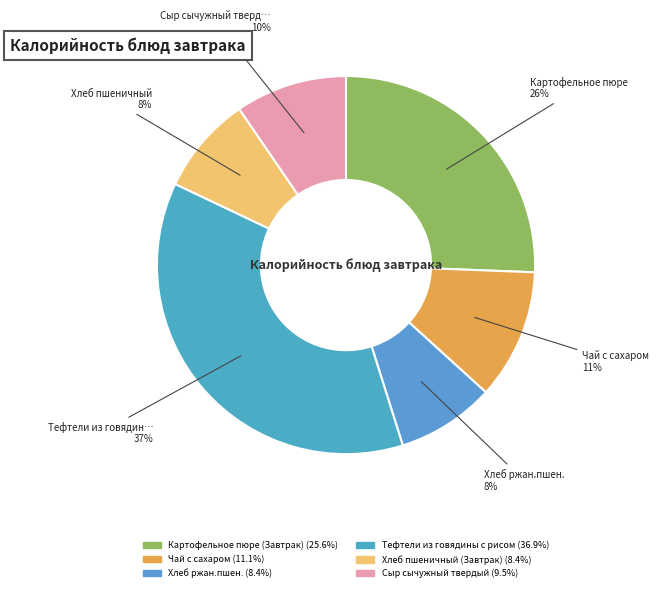

How many segments does this pie chart have?

6